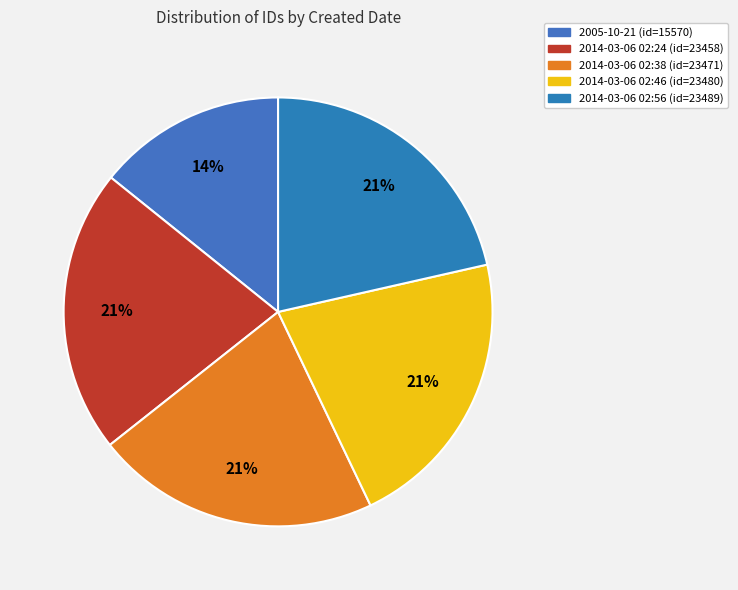

Count the number of slices in the pie.

5